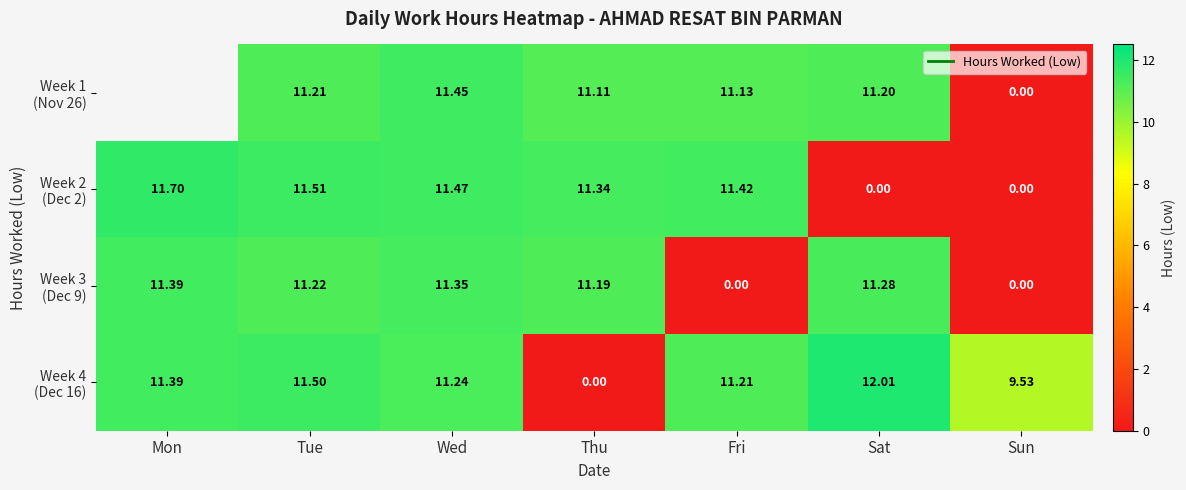

How many values in the Week 2 (Dec 2) series are below 11?

2